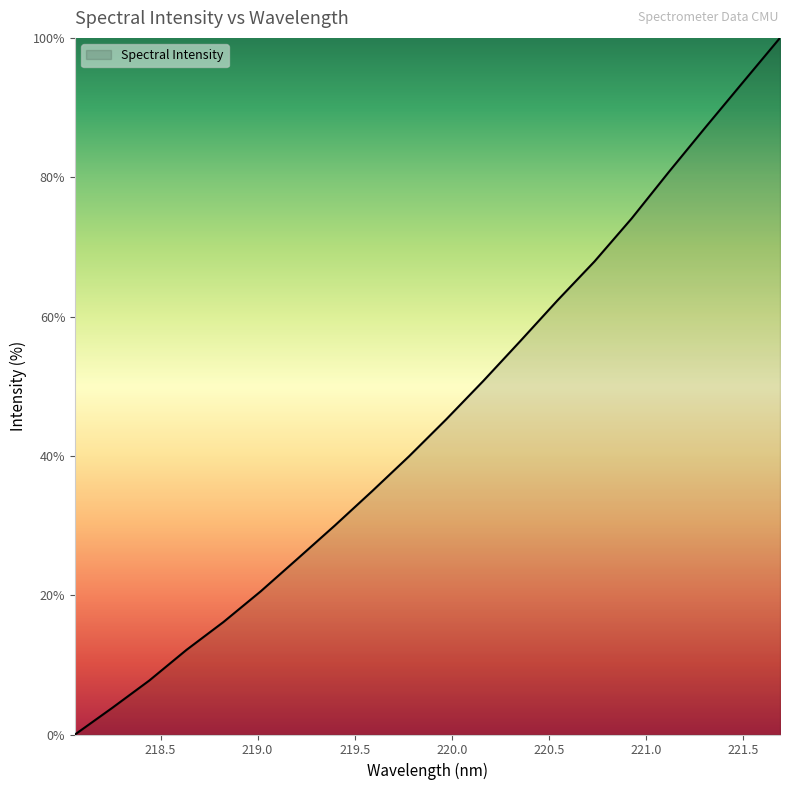

What is the maximum value shown in the chart?

100.0